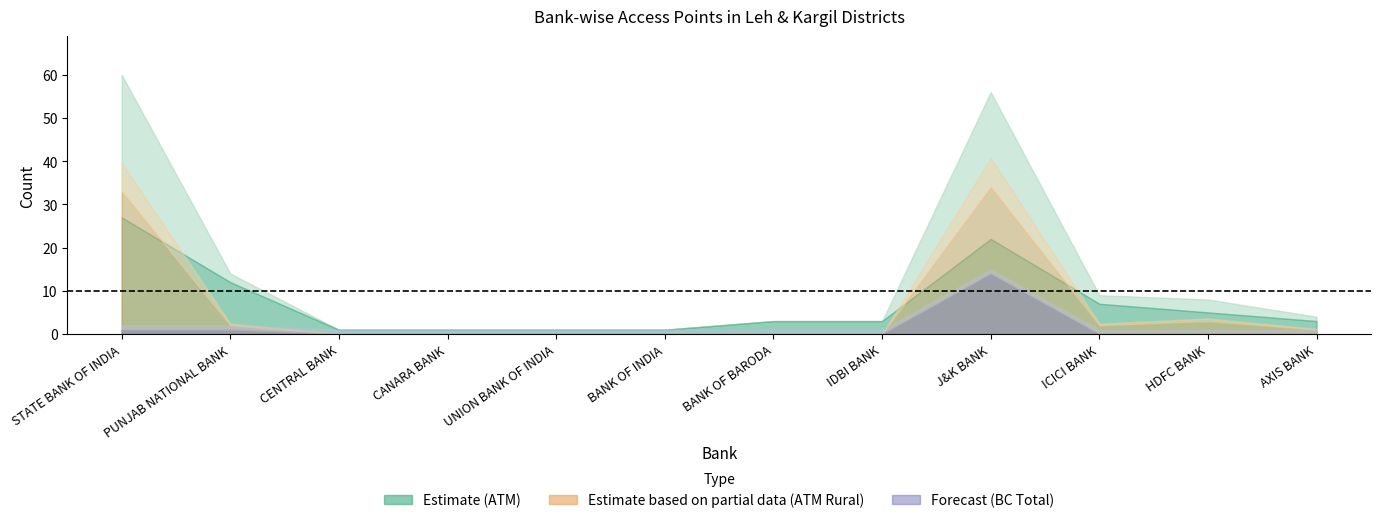

True or false: BC RURAL and ATM TOTAL intersect in this chart.

False